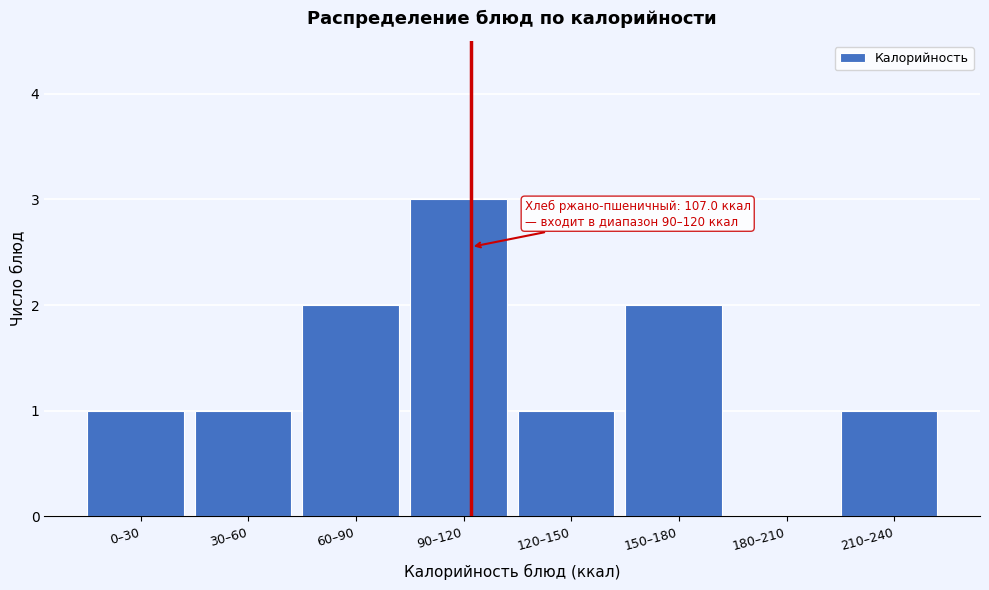

Reading left to right, what are all the values shown in this chart?

0–30=1	30–60=1	60–90=2	90–120=3	120–150=1	150–180=2	180–210=0	210–240=1